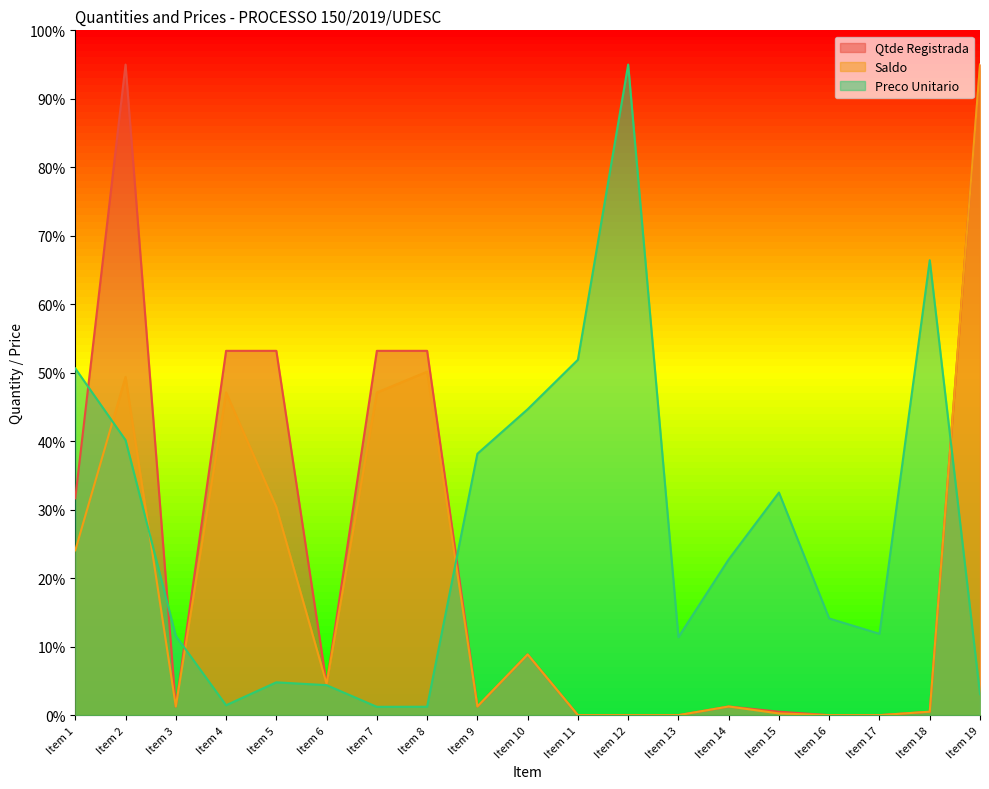

How many data points in Saldo are less than 1?

7